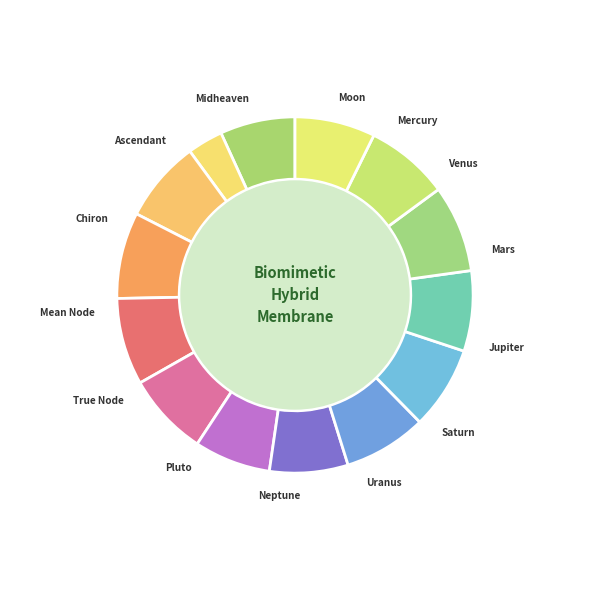

Which has a higher value, Mercury or Moon?

Moon